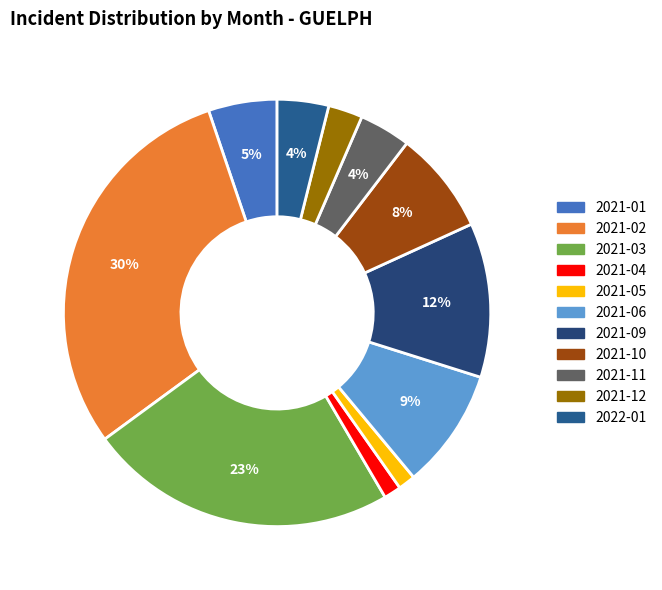

Does 2021-12 account for over 50% of the chart?

No